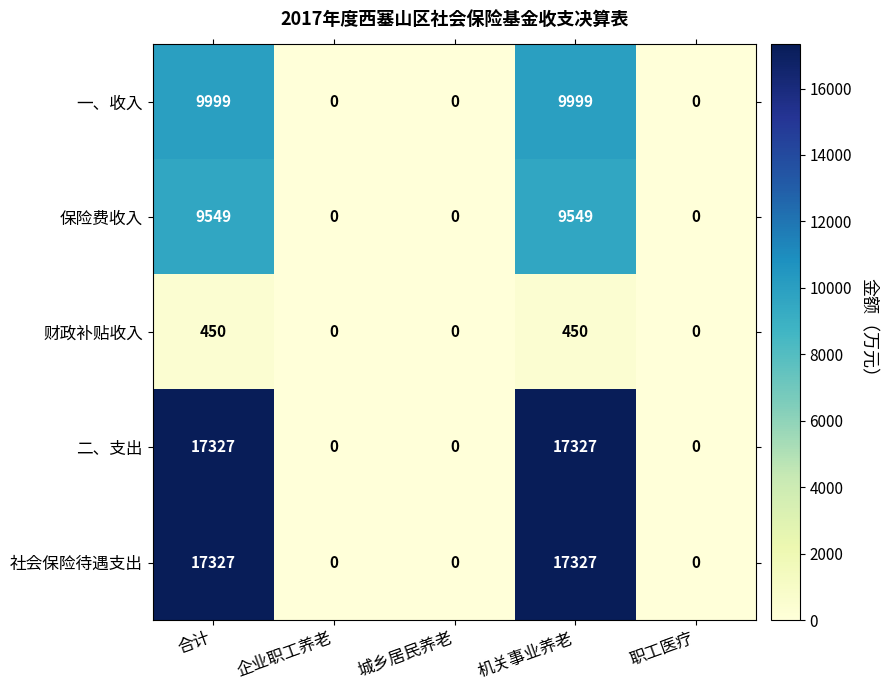

What is the difference between the maximum and minimum values in the 二、支出 series?

17327